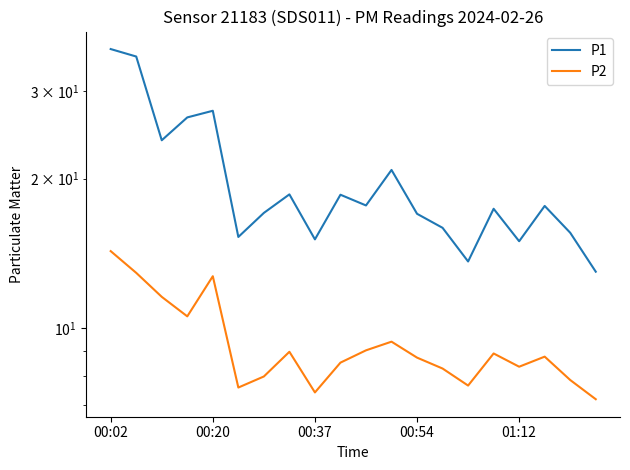

How many lines are shown in the chart?

2